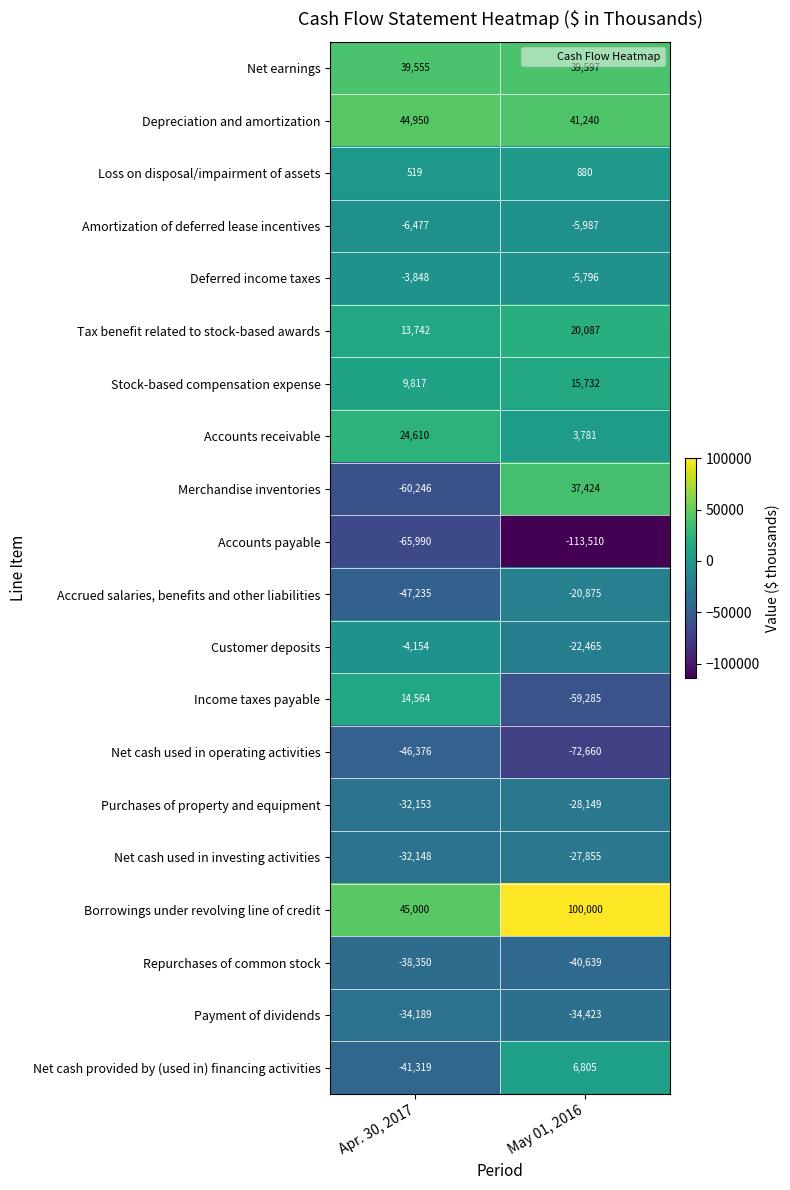

At which category is the sum across all series the highest?

May 01, 2016